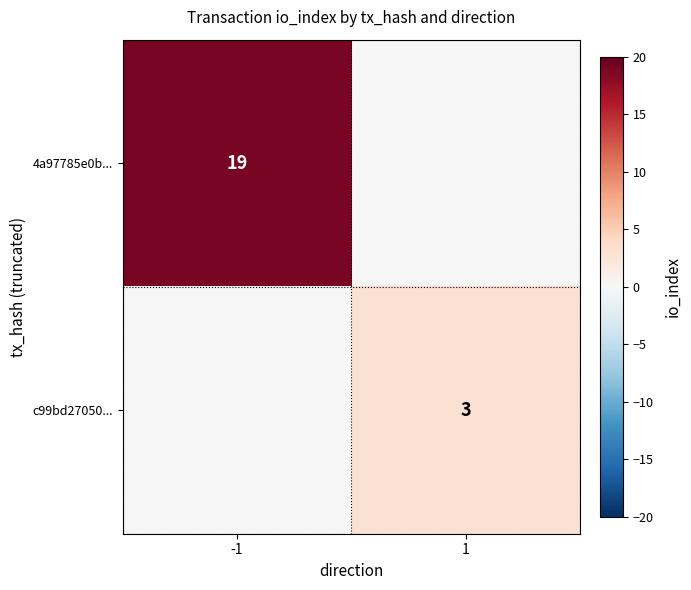

Is it true that c99bd27050... equals 4 at 1?

False